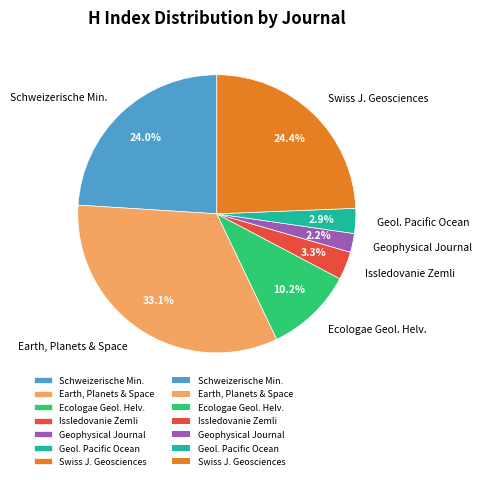

Is there a majority slice in this chart?

No